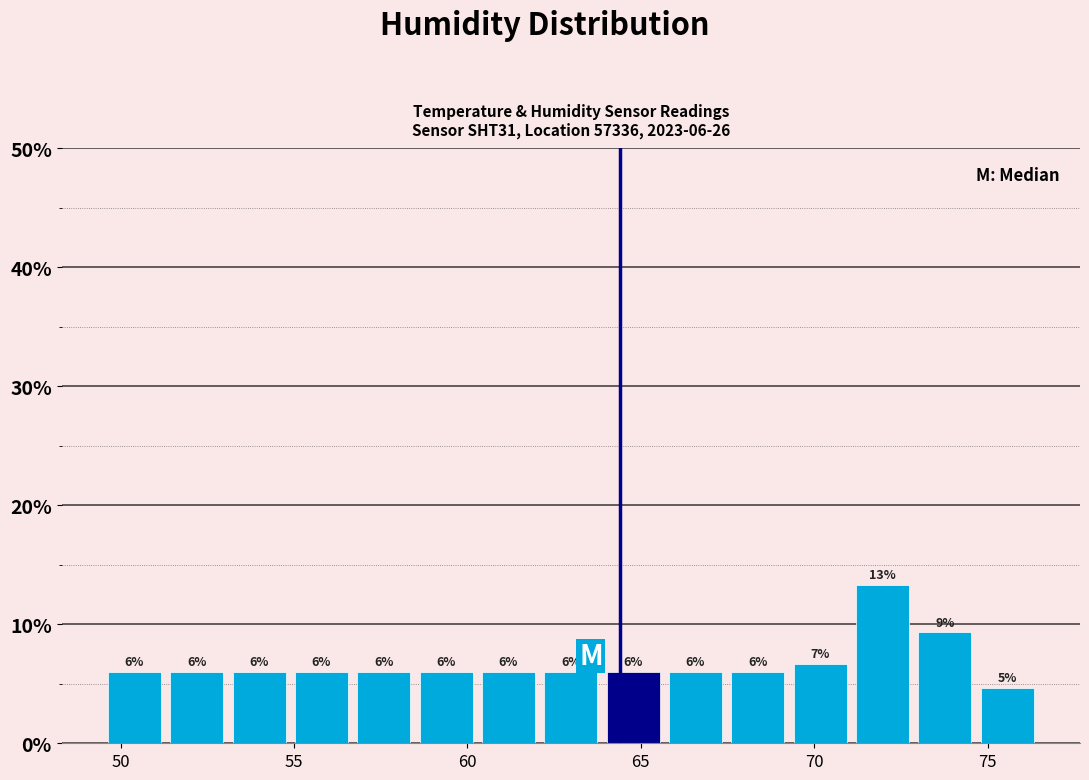

Read against the x-axis, roughly where is the centre of the tallest bar?

72.0